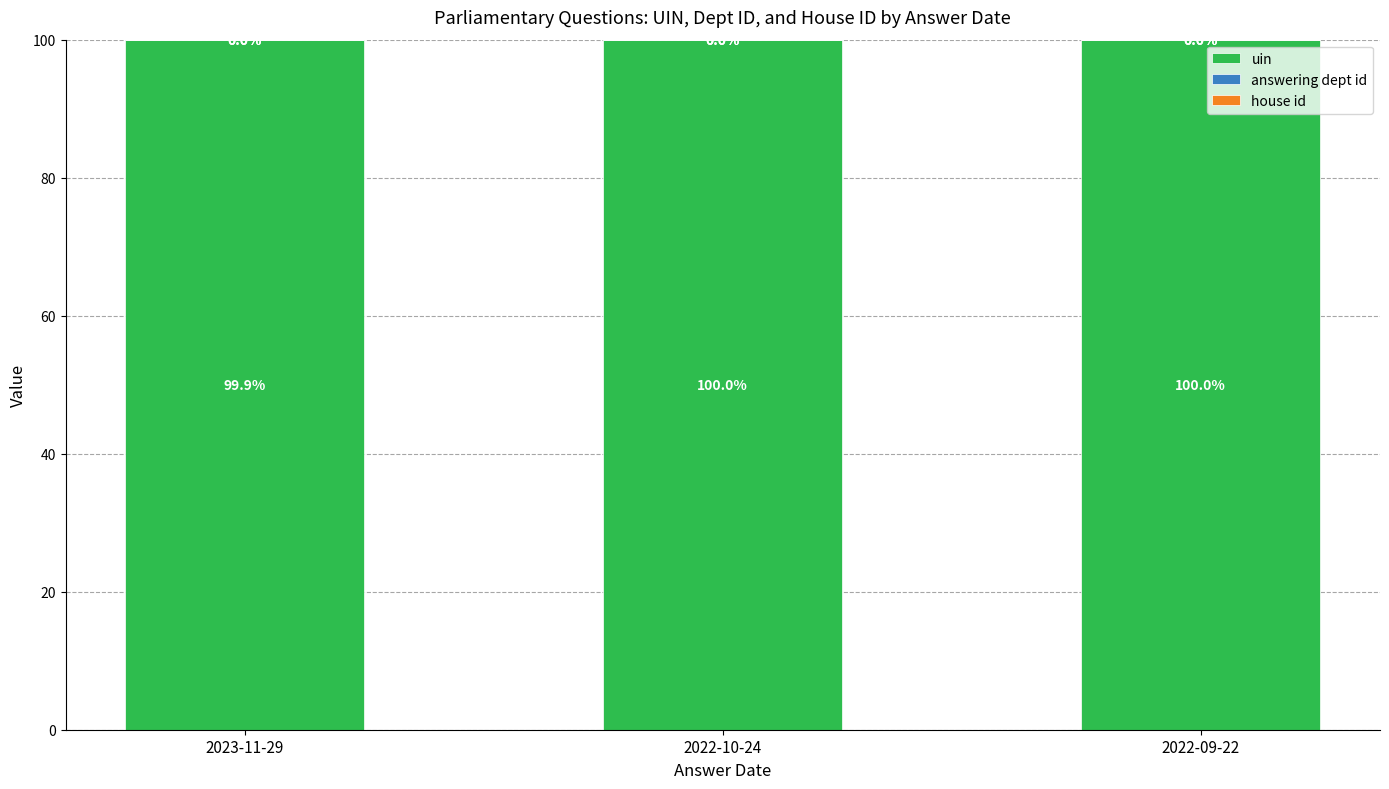

Are the bars grouped side by side (vs. stacked)?

No